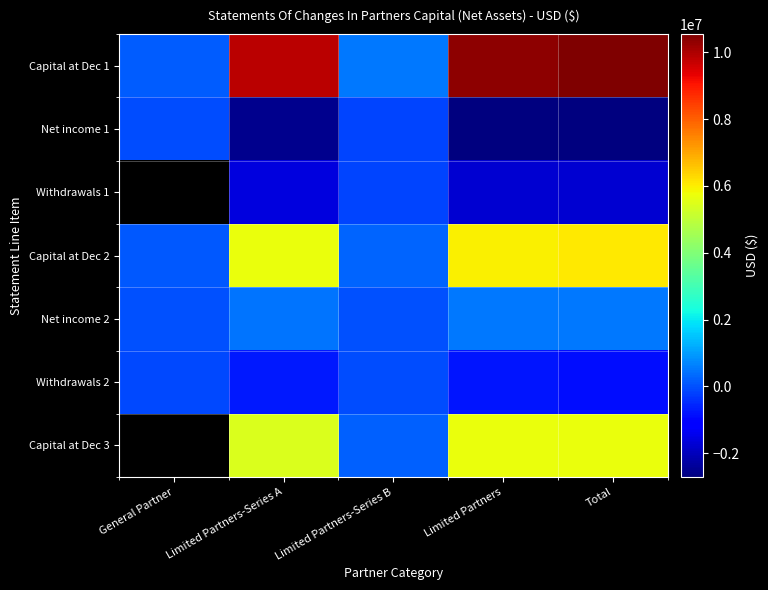

What is the sum of the Net income 1 values at Total and Limited Partners-Series B?

-2836611.0